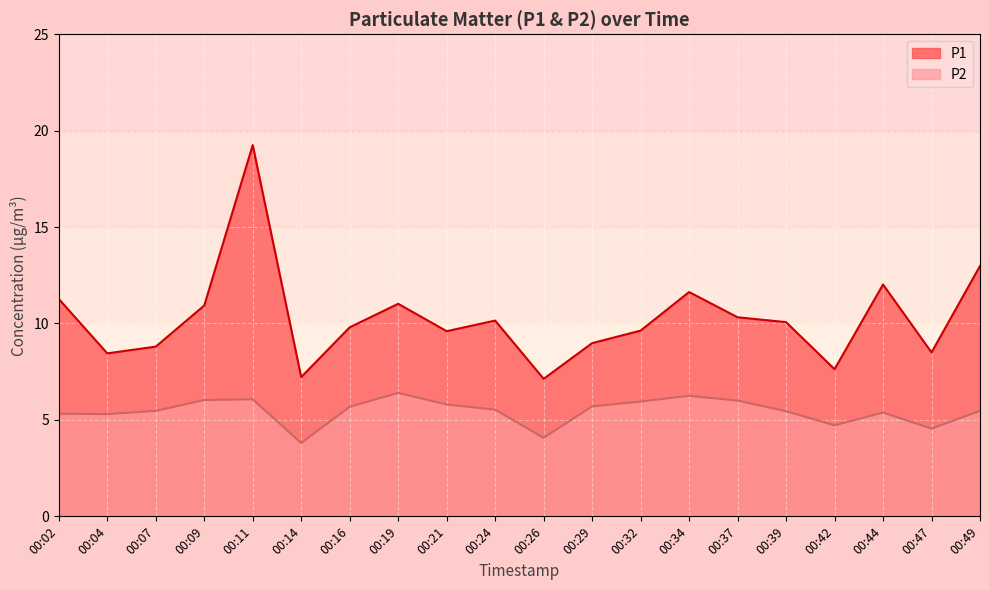

At which category is the sum across all series the highest?

00:11